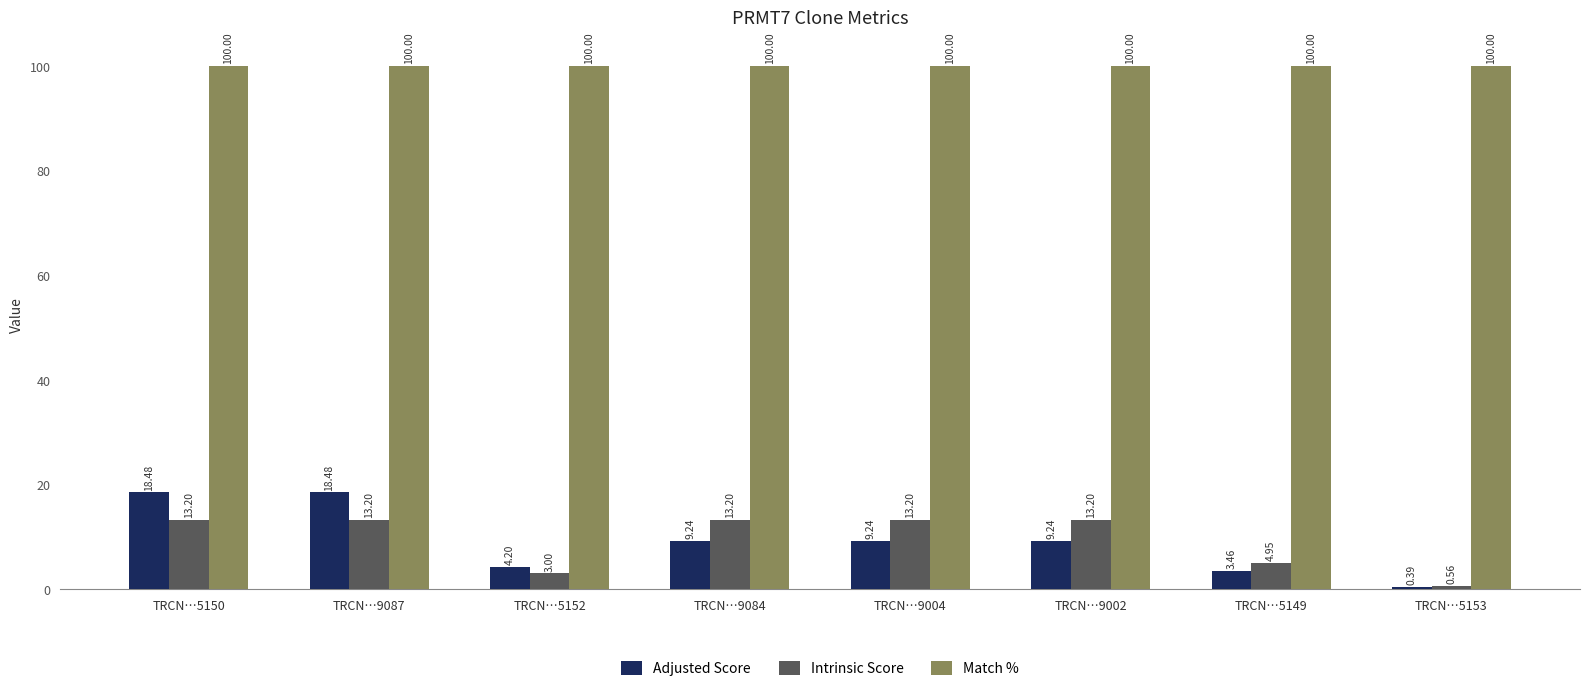

Rank the series at TRCN…5149 from highest to lowest value.

Match %, Intrinsic Score, Adjusted Score